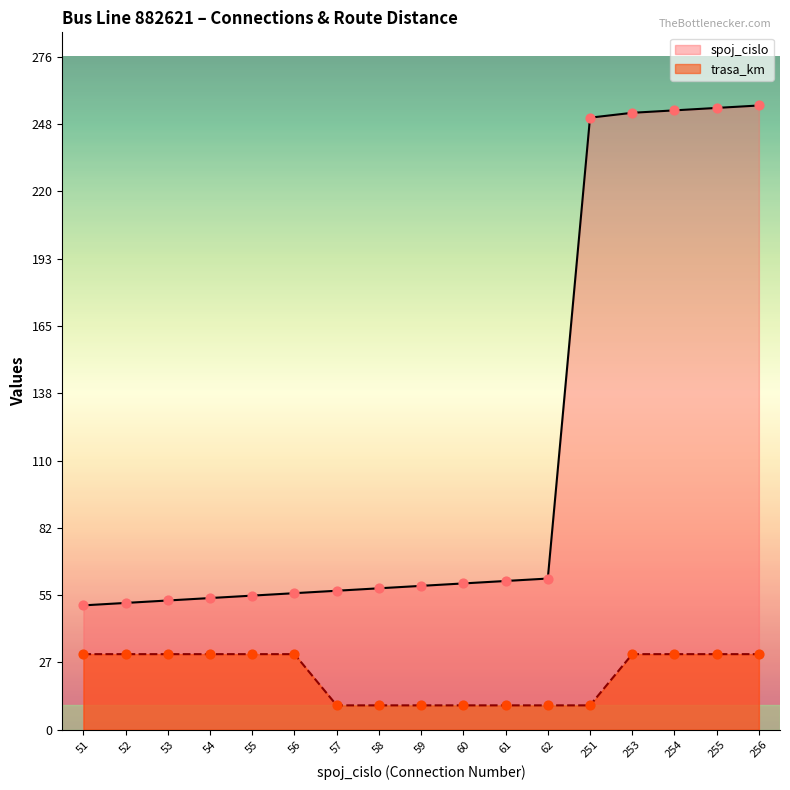

Which series has the widest spread of Y values?

spoj_cislo